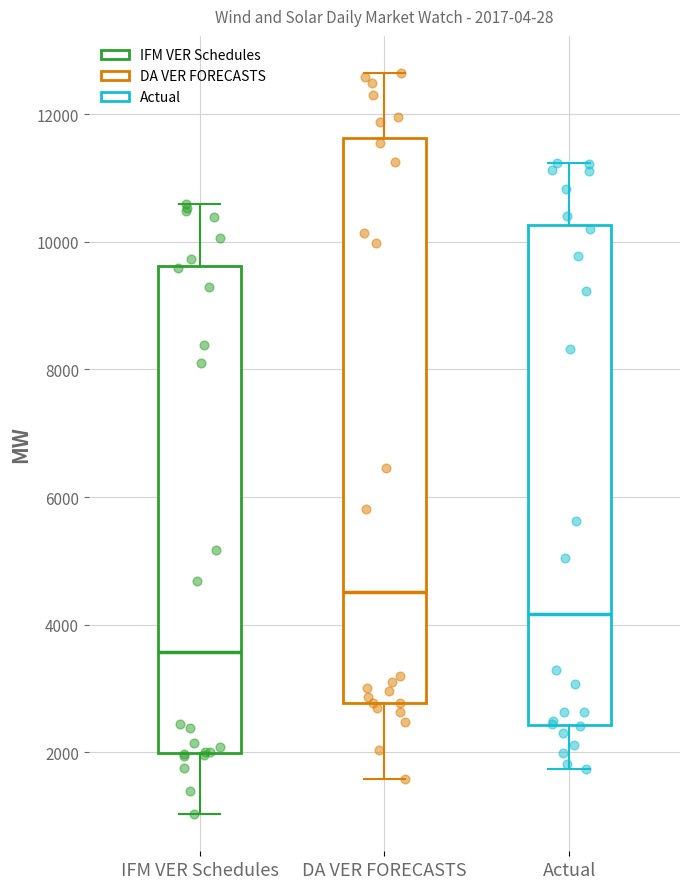

Which box's median line is the highest?

DA VER FORECASTS